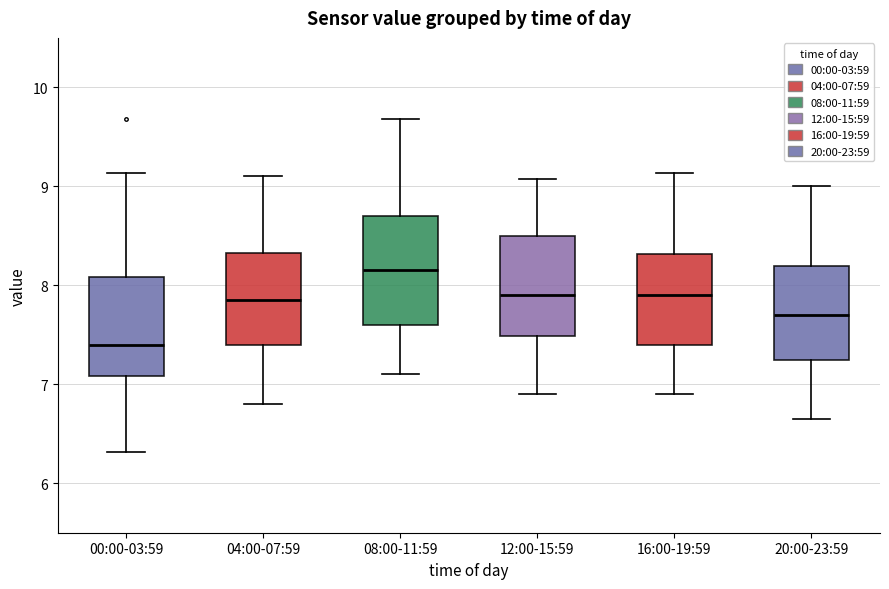

Which box has the lowest median line?

00:00-03:59